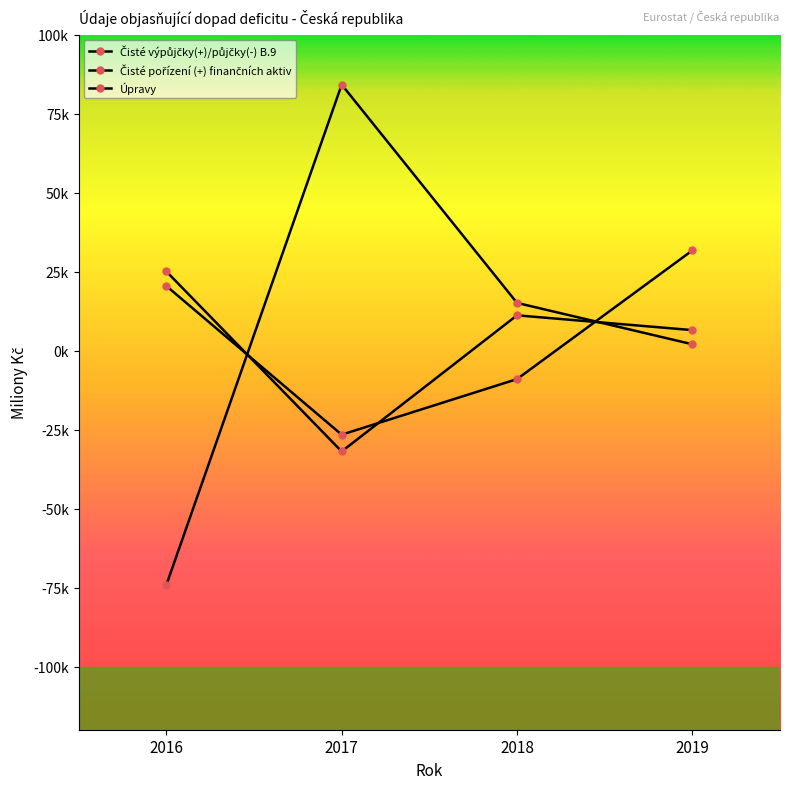

True or false: Čisté výpůjčky(+)/půjčky(-) B.9 and Úpravy cross at least once.

True